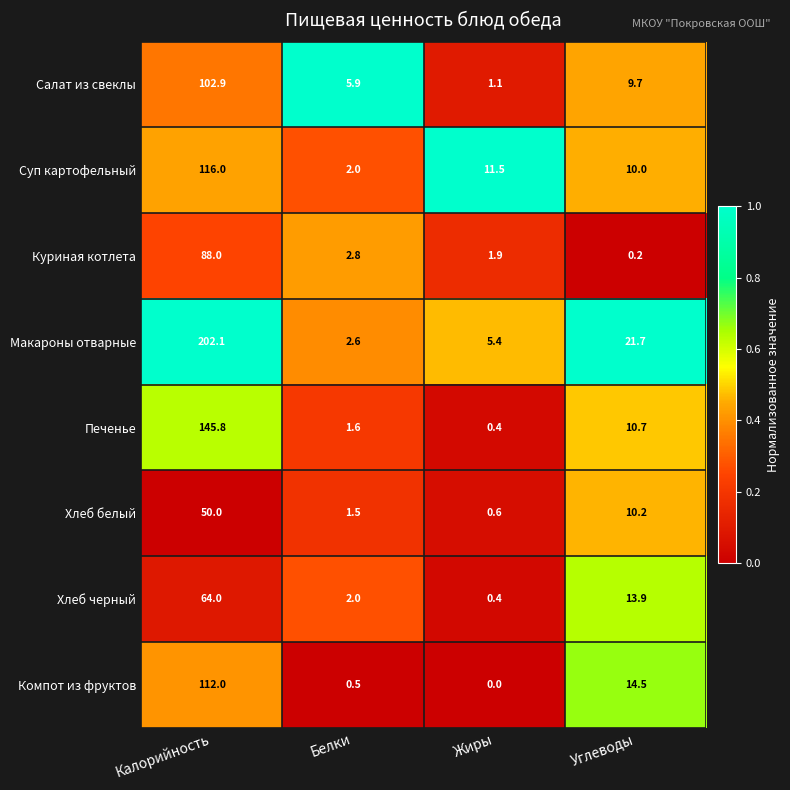

Is it true that Макароны отварные equals 5.3 at Углеводы?

False